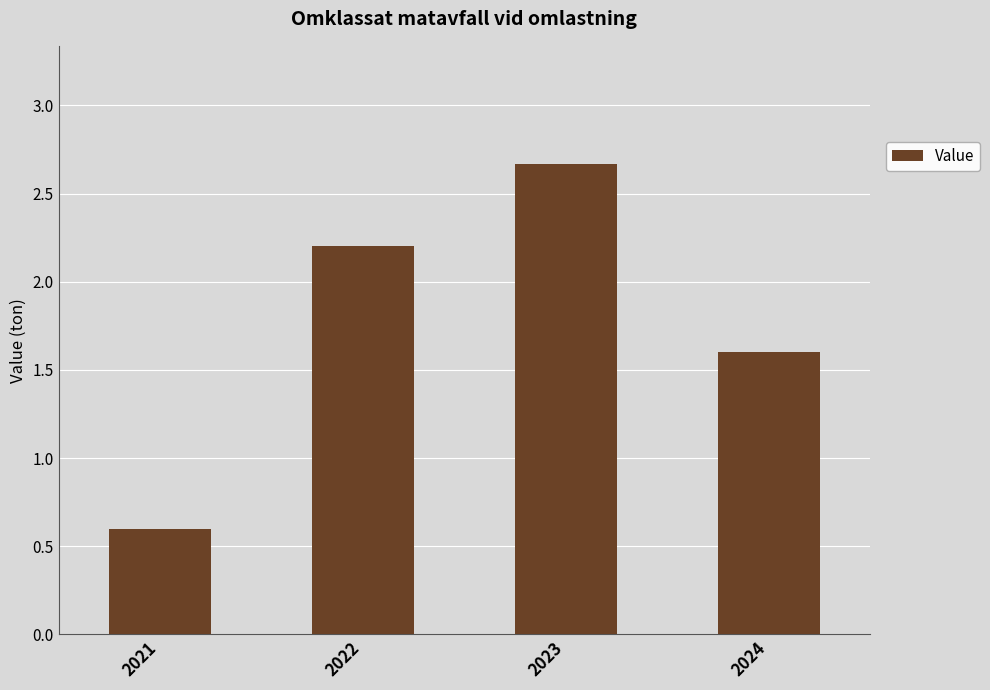

Which category has the highest value across all series?

2023